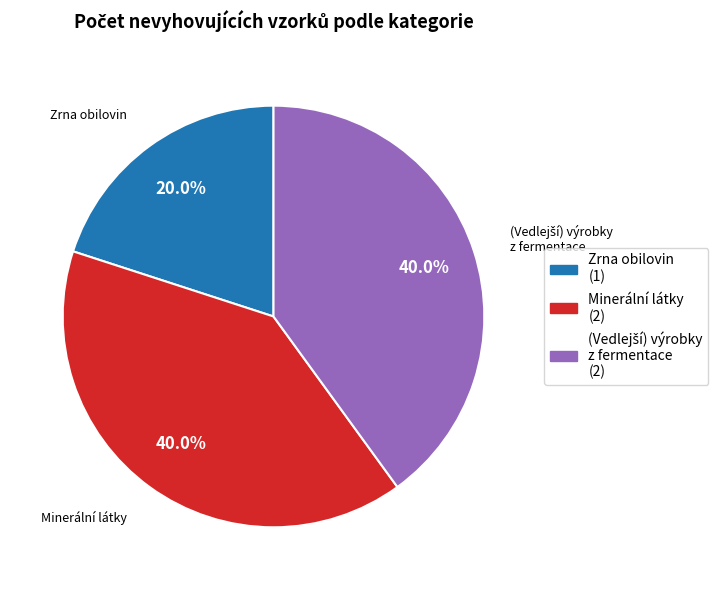

Is there a majority slice in this chart?

No